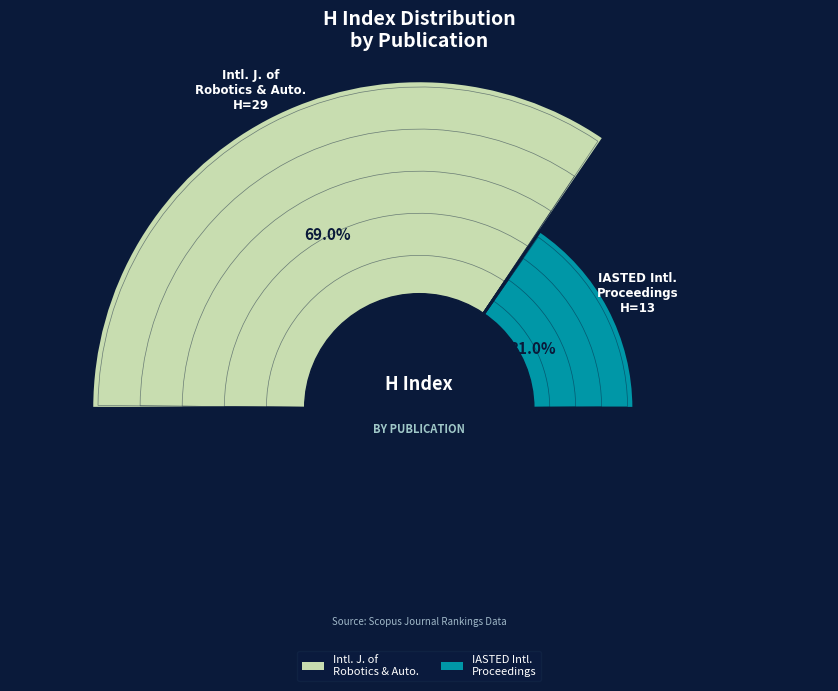

Which category has the smallest portion of the pie?

Proceedings of the IASTED International Conference